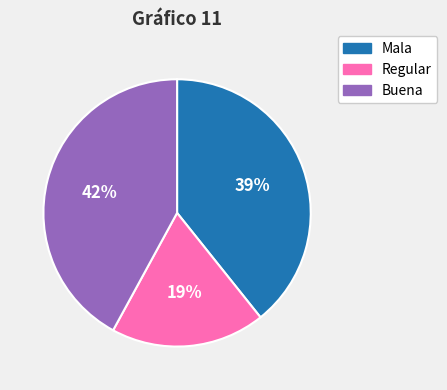

Is there a majority slice in this chart?

No